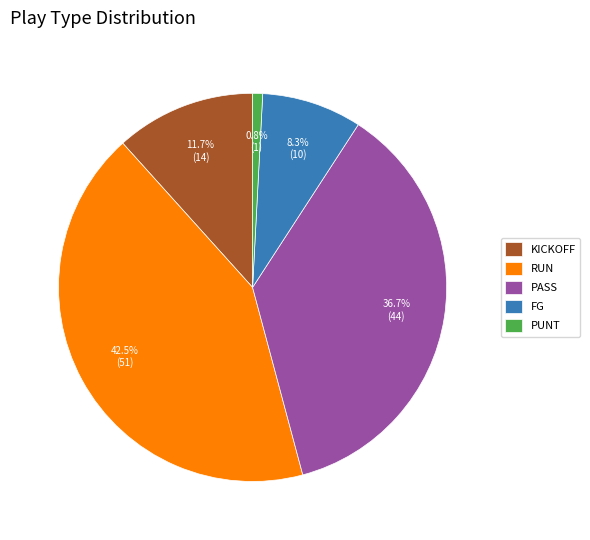

Rank the categories by value from highest to lowest.

RUN, PASS, KICKOFF, FG, PUNT